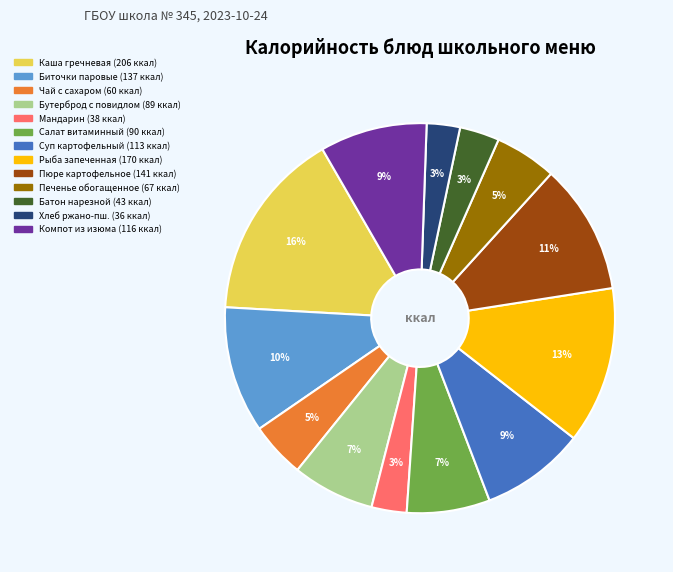

Is there any slice that represents more than half of the pie?

No